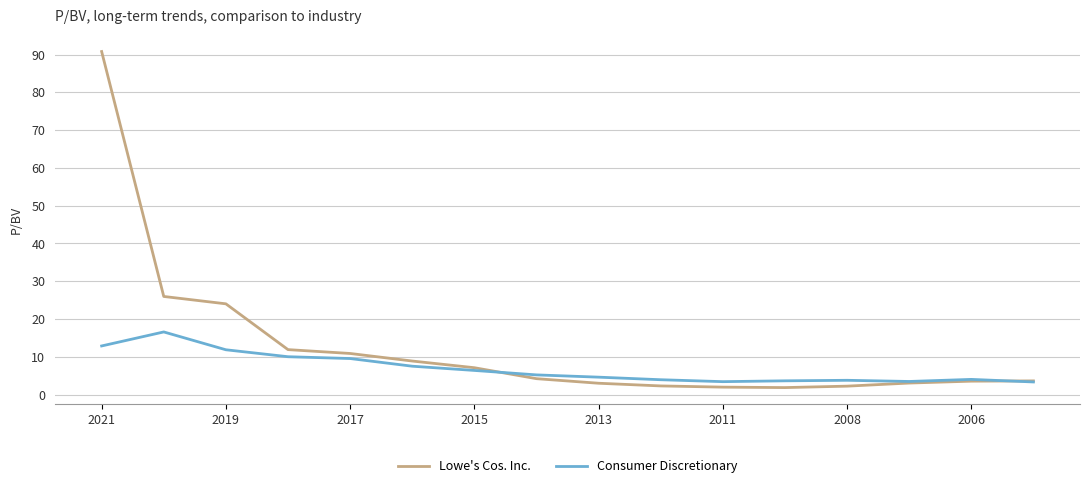

Which series has the largest range (max minus min)?

Lowe's Cos. Inc.